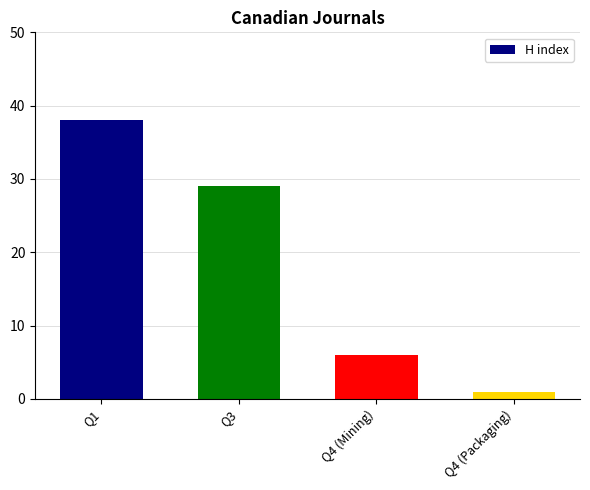

What is the sum of all values?

74